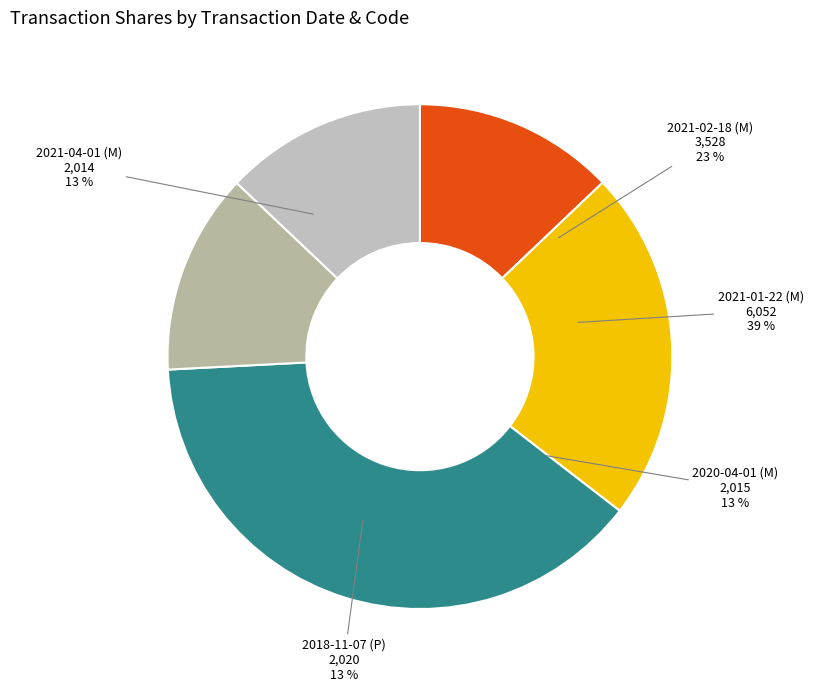

How many slices are in this pie chart?

5